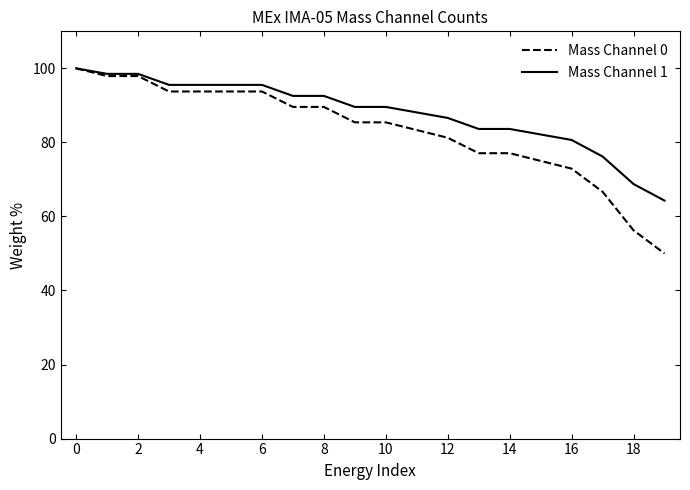

Which series has the largest total across all categories?

Mass Channel 1